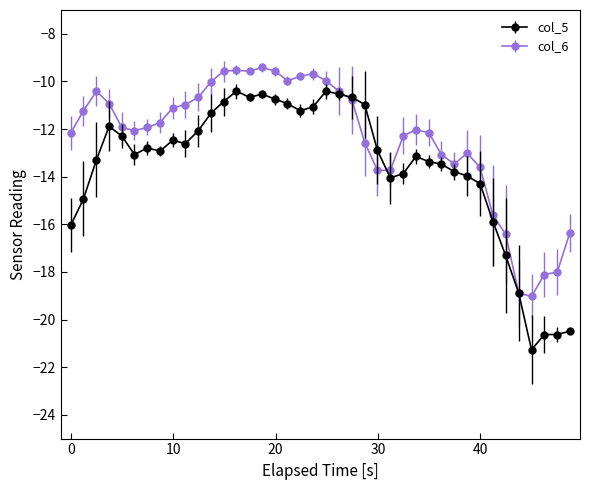

What is the highest value of the col_6 series?

-9.4